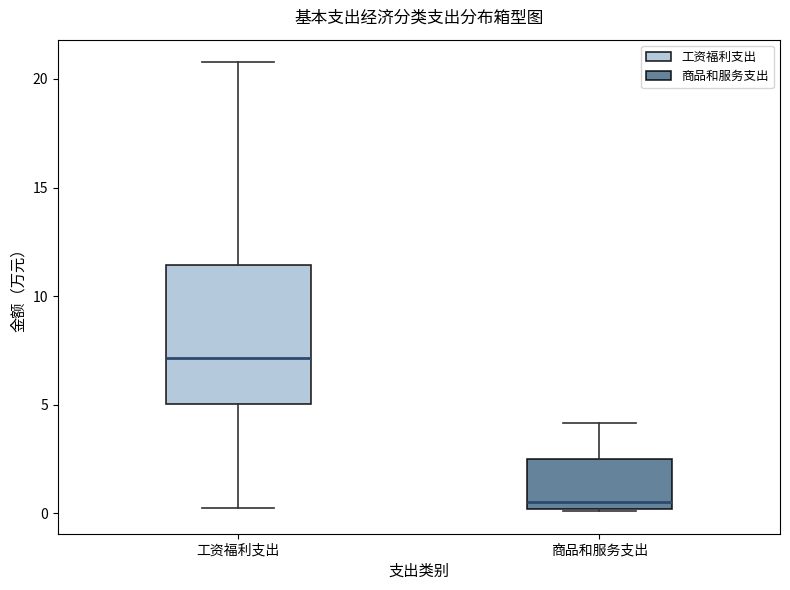

Which box's median line is the highest?

工资福利支出